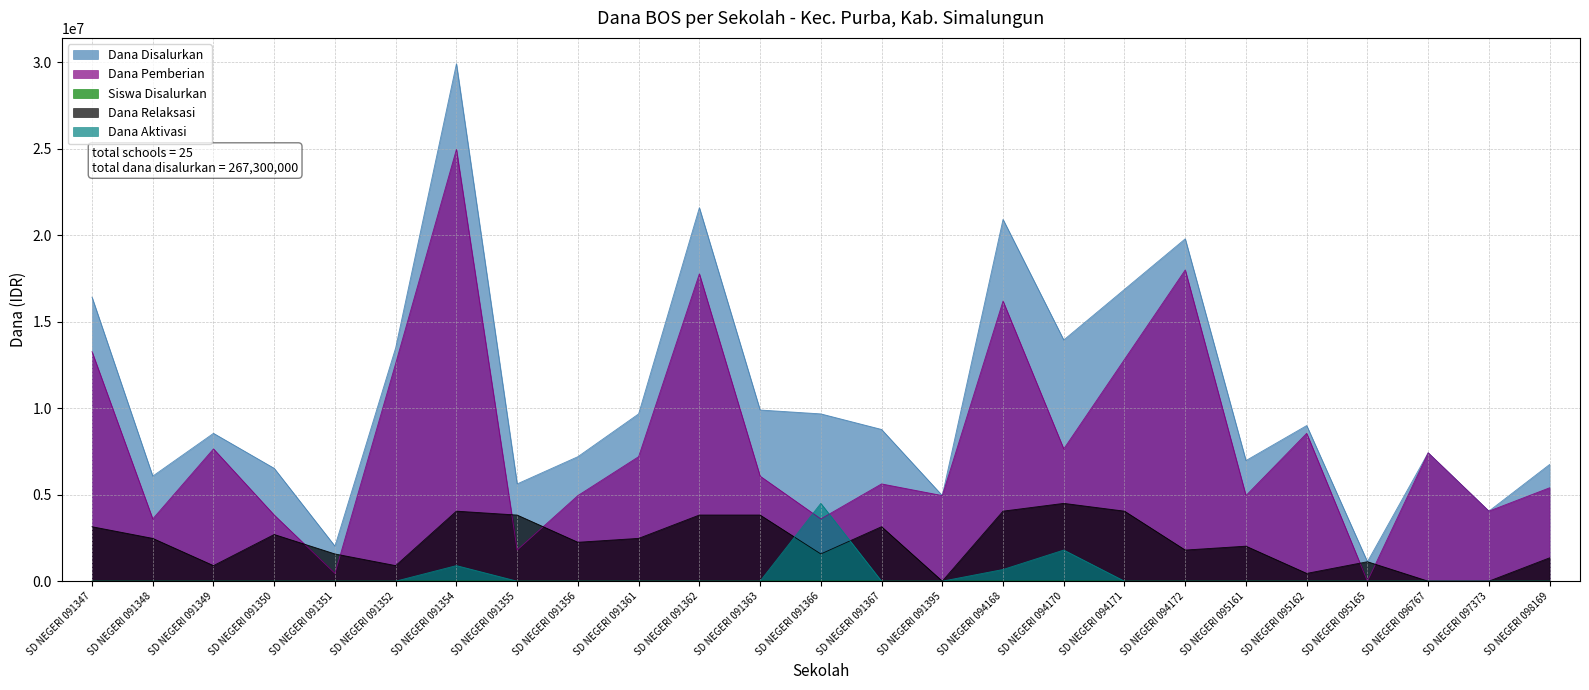

Reading left to right, transcribe all the data shown in this chart.

Dana Disalurkan: SD NEGERI 091347=16425000	SD NEGERI 091348=6075000	SD NEGERI 091349=8550000	SD NEGERI 091350=6525000	SD NEGERI 091351=2025000	SD NEGERI 091352=13500000	SD NEGERI 091354=29925000	SD NEGERI 091355=5625000	SD NEGERI 091356=7200000	SD NEGERI 091361=9675000	SD NEGERI 091362=21600000	SD NEGERI 091363=9900000	SD NEGERI 091366=9675000	SD NEGERI 091367=8775000	SD NEGERI 091395=4950000	SD NEGERI 094168=20925000	SD NEGERI 094170=13950000	SD NEGERI 094171=16875000	SD NEGERI 094172=19800000	SD NEGERI 095161=6975000	SD NEGERI 095162=9000000	SD NEGERI 095165=1125000	SD NEGERI 096767=7425000	SD NEGERI 097373=4050000	SD NEGERI 098169=6750000
Dana Pemberian: SD NEGERI 091347=13275000	SD NEGERI 091348=3600000	SD NEGERI 091349=7650000	SD NEGERI 091350=3825000	SD NEGERI 091351=450000	SD NEGERI 091352=12600000	SD NEGERI 091354=24975000	SD NEGERI 091355=1800000	SD NEGERI 091356=4950000	SD NEGERI 091361=7200000	SD NEGERI 091362=17775000	SD NEGERI 091363=6075000	SD NEGERI 091366=3600000	SD NEGERI 091367=5625000	SD NEGERI 091395=4950000	SD NEGERI 094168=16200000	SD NEGERI 094170=7650000	SD NEGERI 094171=12825000	SD NEGERI 094172=18000000	SD NEGERI 095161=4950000	SD NEGERI 095162=8550000	SD NEGERI 095165=0	SD NEGERI 096767=7425000	SD NEGERI 097373=4050000	SD NEGERI 098169=5400000
Siswa Disalurkan: SD NEGERI 091347=40	SD NEGERI 091348=18	SD NEGERI 091349=21	SD NEGERI 091350=20	SD NEGERI 091351=8	SD NEGERI 091352=32	SD NEGERI 091354=76	SD NEGERI 091355=13	SD NEGERI 091356=18	SD NEGERI 091361=25	SD NEGERI 091362=54	SD NEGERI 091363=27	SD NEGERI 091366=26	SD NEGERI 091367=27	SD NEGERI 091395=11	SD NEGERI 094168=54	SD NEGERI 094170=36	SD NEGERI 094171=43	SD NEGERI 094172=44	SD NEGERI 095161=19	SD NEGERI 095162=21	SD NEGERI 095165=5	SD NEGERI 096767=19	SD NEGERI 097373=9	SD NEGERI 098169=17
Dana Relaksasi: SD NEGERI 091347=3150000	SD NEGERI 091348=2475000	SD NEGERI 091349=900000	SD NEGERI 091350=2700000	SD NEGERI 091351=1575000	SD NEGERI 091352=900000	SD NEGERI 091354=4050000	SD NEGERI 091355=3825000	SD NEGERI 091356=2250000	SD NEGERI 091361=2475000	SD NEGERI 091362=3825000	SD NEGERI 091363=3825000	SD NEGERI 091366=1575000	SD NEGERI 091367=3150000	SD NEGERI 091395=0	SD NEGERI 094168=4050000	SD NEGERI 094170=4500000	SD NEGERI 094171=4050000	SD NEGERI 094172=1800000	SD NEGERI 095161=2025000	SD NEGERI 095162=450000	SD NEGERI 095165=1125000	SD NEGERI 096767=0	SD NEGERI 097373=0	SD NEGERI 098169=1350000
Dana Aktivasi: SD NEGERI 091347=0	SD NEGERI 091348=0	SD NEGERI 091349=0	SD NEGERI 091350=0	SD NEGERI 091351=0	SD NEGERI 091352=0	SD NEGERI 091354=900000	SD NEGERI 091355=0	SD NEGERI 091356=0	SD NEGERI 091361=0	SD NEGERI 091362=0	SD NEGERI 091363=0	SD NEGERI 091366=4500000	SD NEGERI 091367=0	SD NEGERI 091395=0	SD NEGERI 094168=675000	SD NEGERI 094170=1800000	SD NEGERI 094171=0	SD NEGERI 094172=0	SD NEGERI 095161=0	SD NEGERI 095162=0	SD NEGERI 095165=0	SD NEGERI 096767=0	SD NEGERI 097373=0	SD NEGERI 098169=0